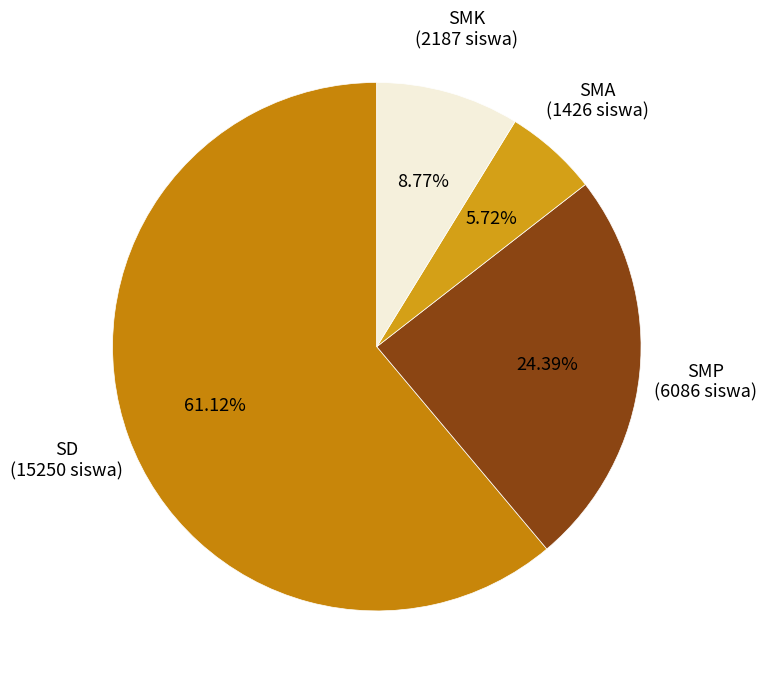

Does SD account for over 50% of the chart?

Yes